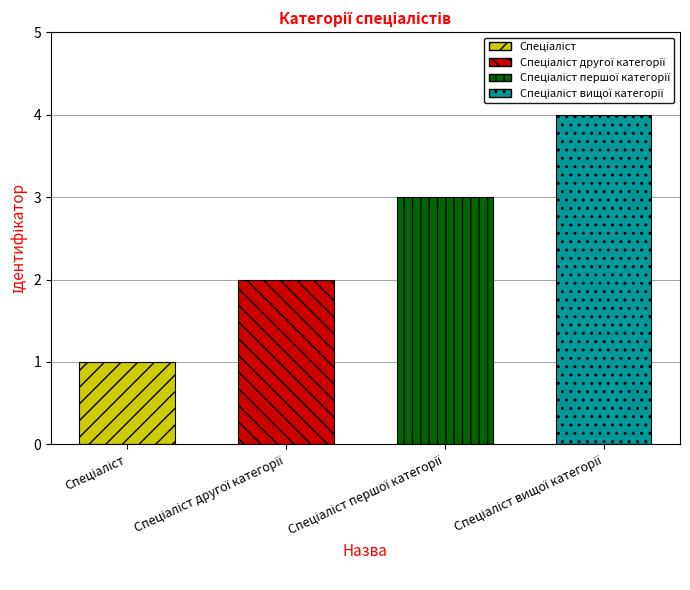

Does the chart contain stacked bars?

No